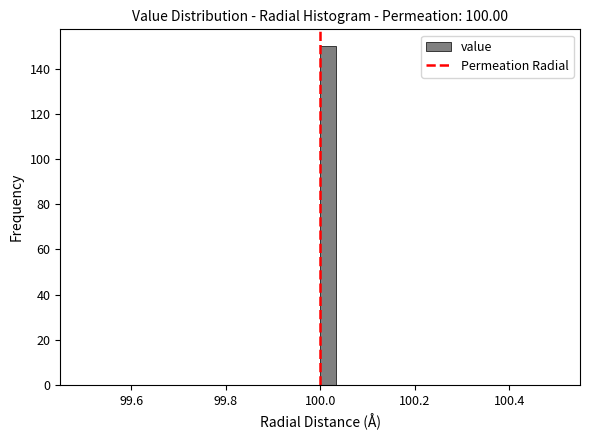

Read against the x-axis, roughly where is the centre of the tallest bar?

100.02